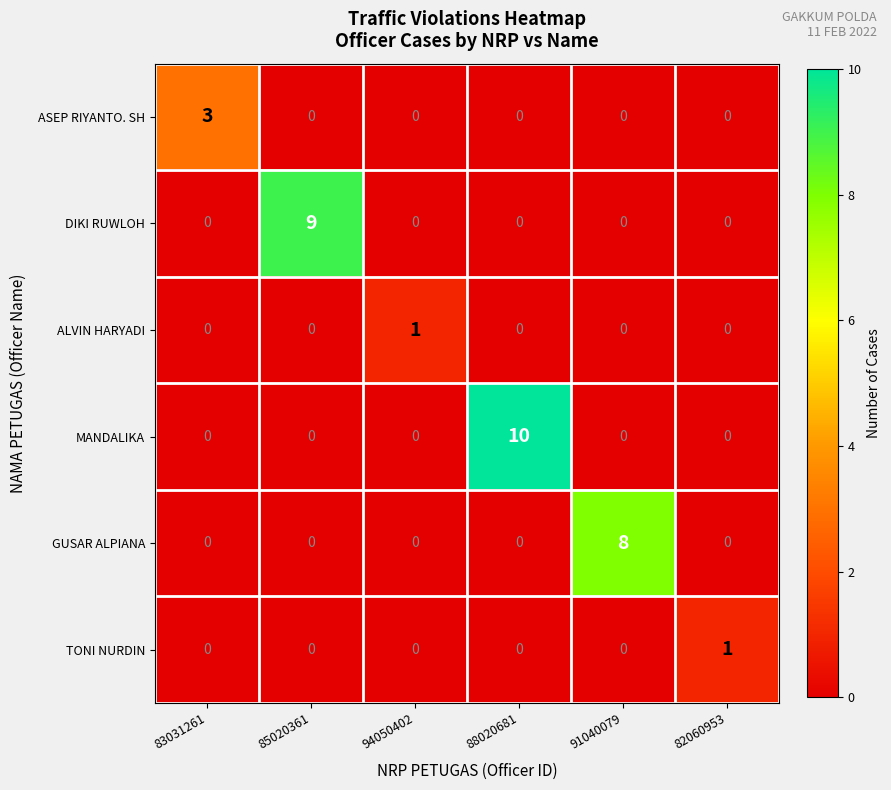

At which category does the chart reach its peak across all series?

88020681